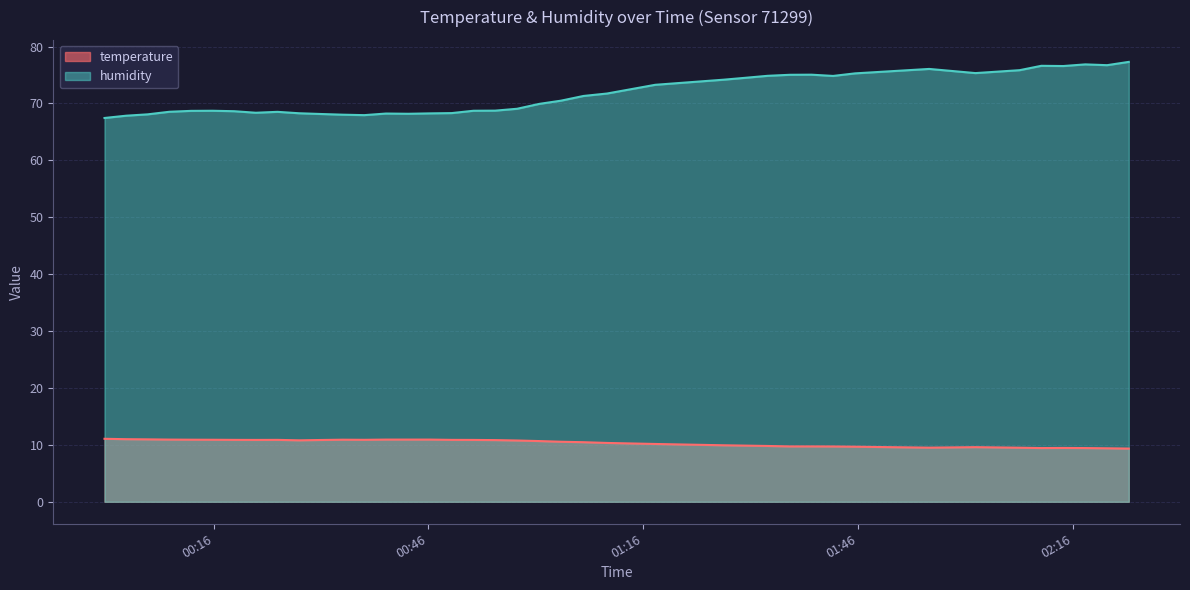

Rank the series by their maximum value, from lowest to highest.

temperature, humidity